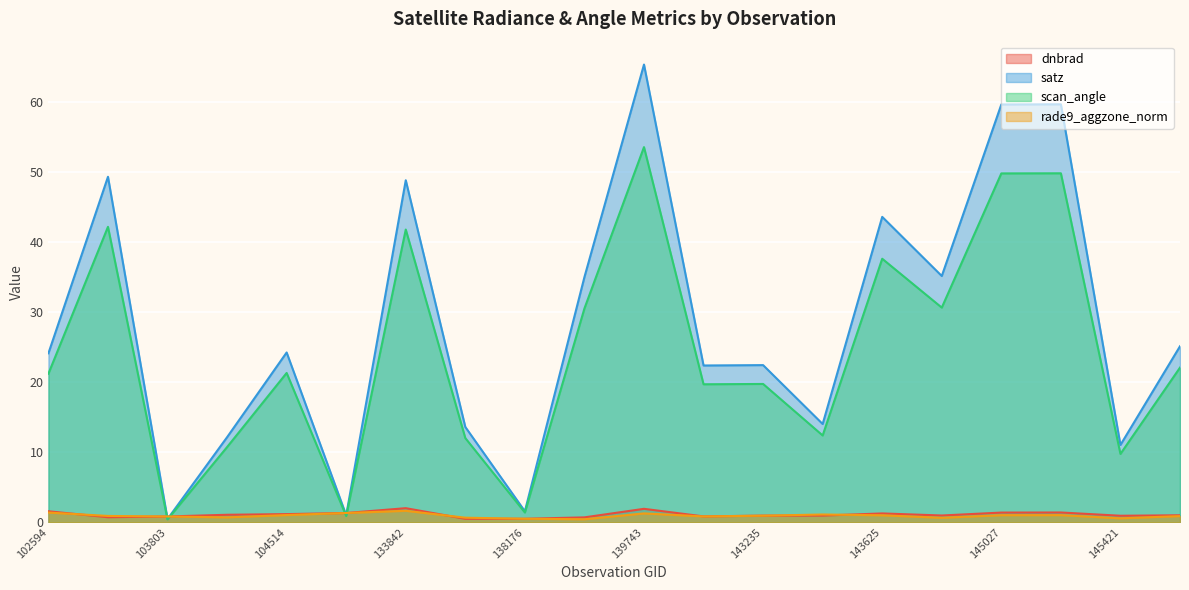

The rade9_aggzone_norm series shows 0.4 at 138368. True or false?

True